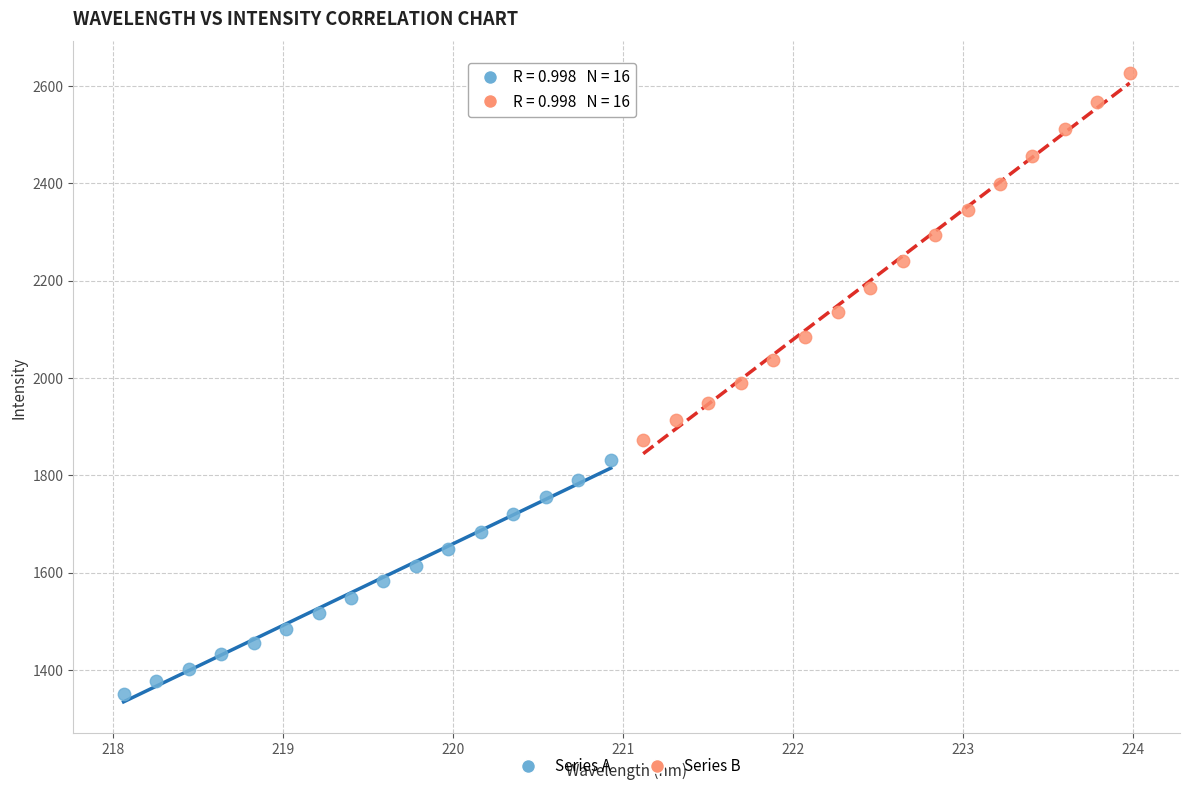

Which series reaches the maximum Y coordinate?

Series B